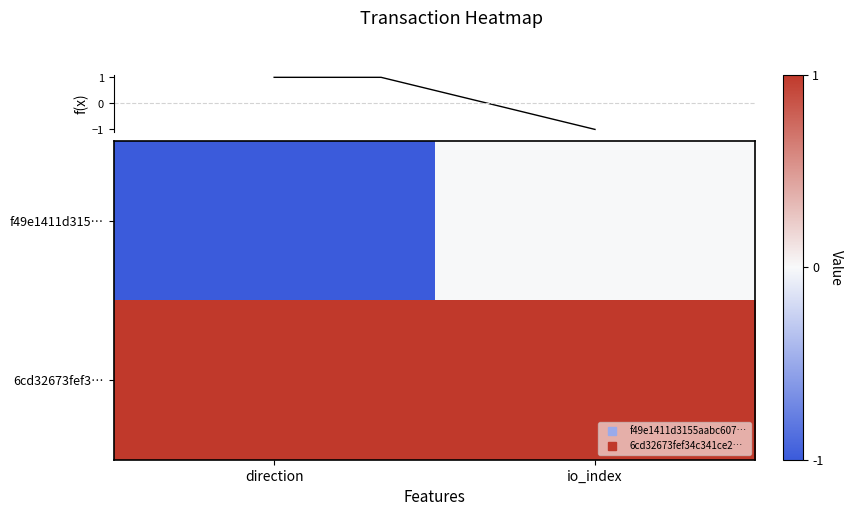

Rank the series by their maximum value, from lowest to highest.

f49e1411d315…, 6cd32673fef3…